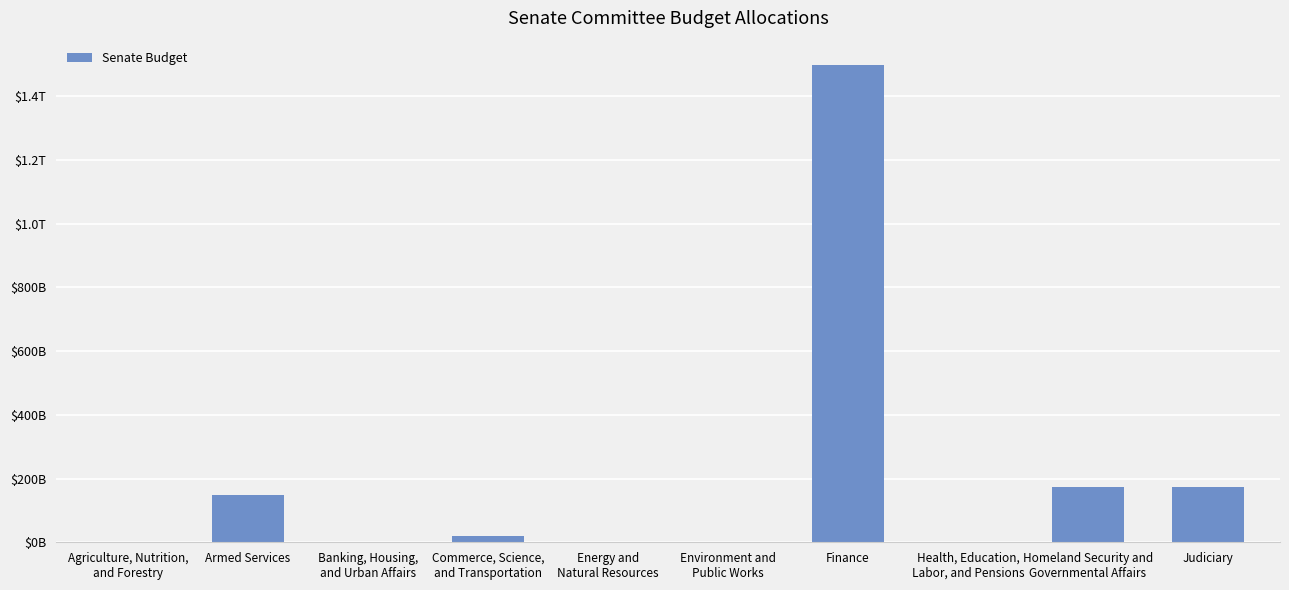

Are the bars horizontal?

No